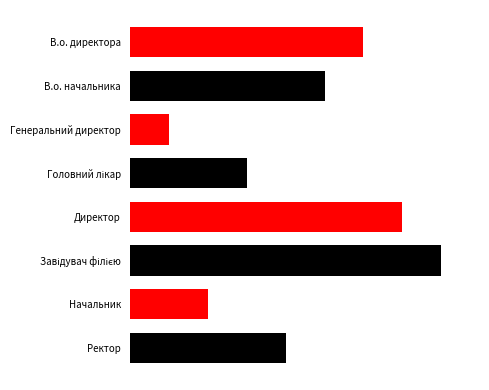

Does the chart contain any negative values?

No